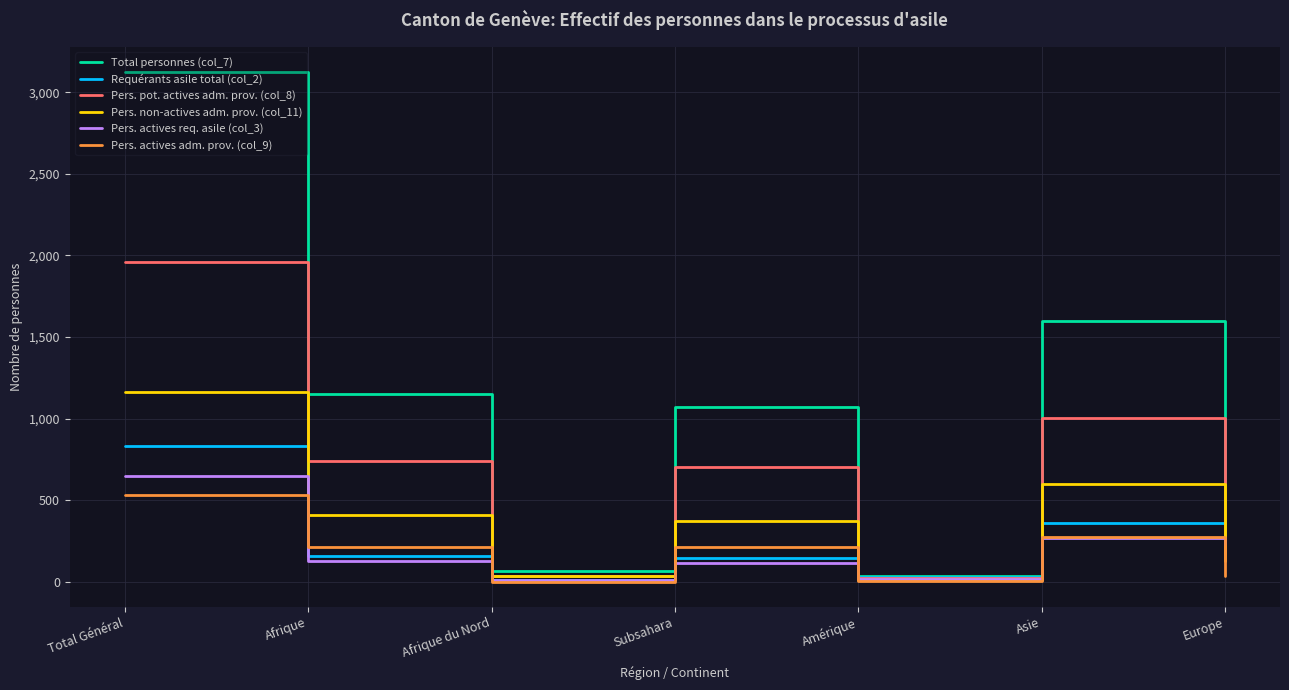

True or false: Pers. actives adm. prov. (col_9) has more than 2 interior local peaks.

False